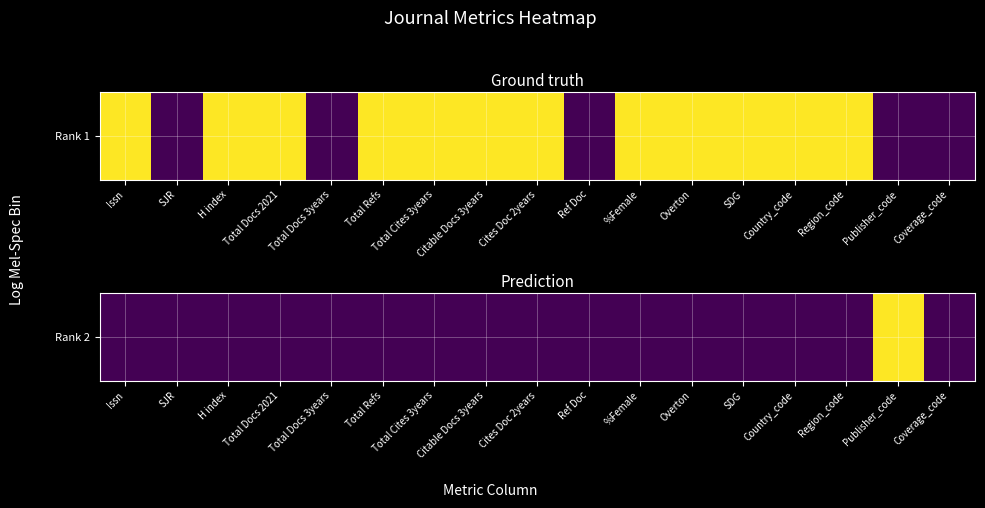

Reading right to left, extract all data points from this chart.

Coverage_code=0	Publisher_code=1	Region_code=0	Country_code=0	SDG=0	Overton=0	%Female=0	Ref Doc=0	Cites Doc 2years=0	Citable Docs 3years=0	Total Cites 3years=0	Total Refs=0	Total Docs 3years=0	Total Docs 2021=0	H index=0	SJR=0	Issn=0